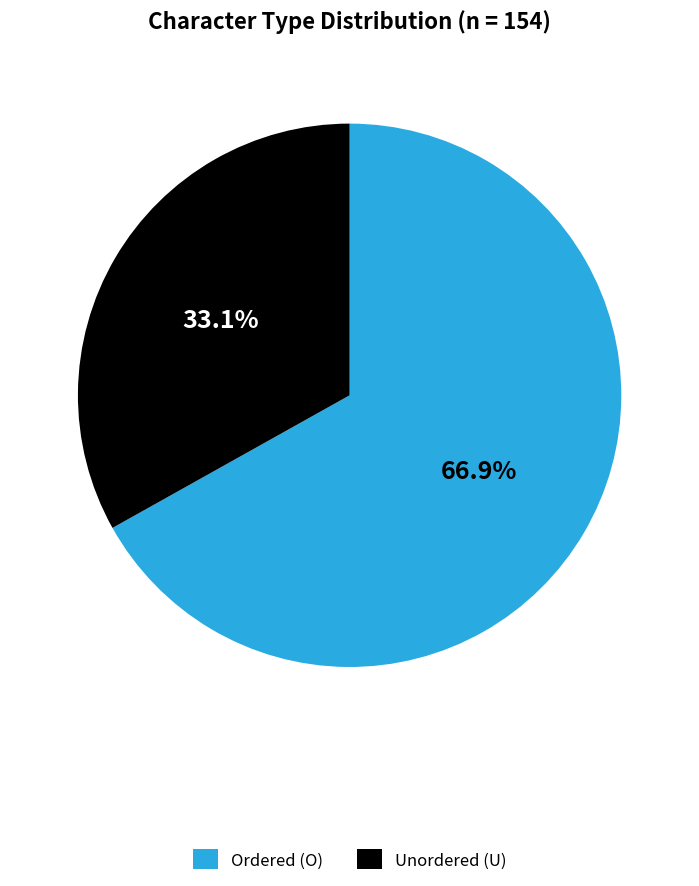

Which slice is the largest?

Ordered (O)